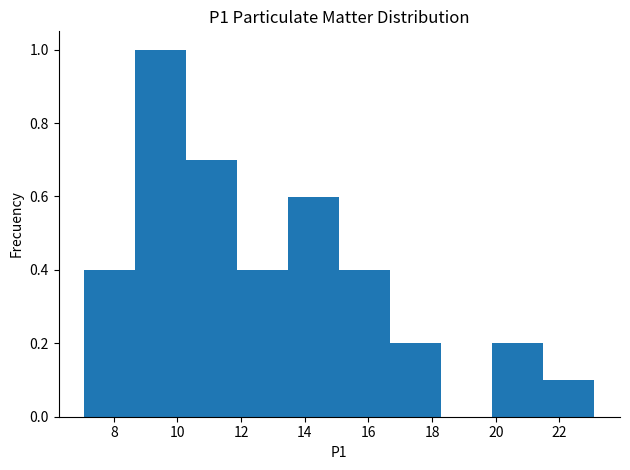

Reading left to right, transcribe this chart: for each bar, give the range it covers on the x-axis and its height. Neither the bar edges nor the heights are printed on the chart, so give them approximately, as read against the axes.

7.0 to 8.6: 0.4
8.6 to 10.2: 1.0
10.2 to 11.8: 0.7
11.8 to 13.4: 0.4
13.4 to 15.0: 0.6
15.0 to 16.6: 0.4
16.6 to 18.2: 0.2
18.2 to 19.8: 0
19.8 to 21.4: 0.2
21.4 to 23.2: 0.1